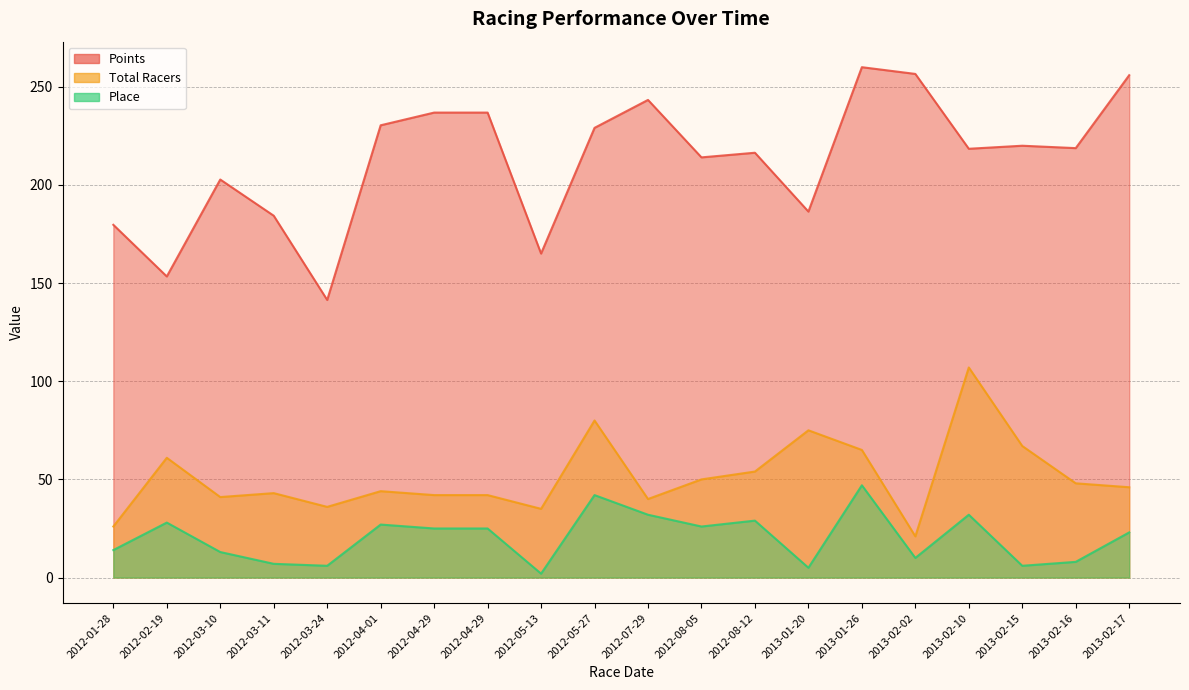

True or false: Points and Place cross at least once.

False